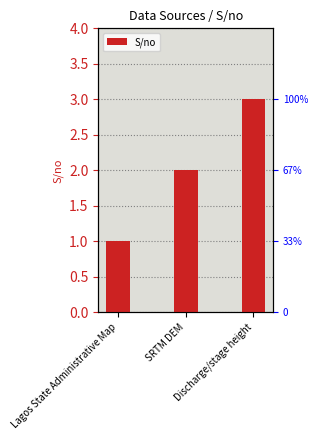

Reading right to left, transcribe all the data shown in this chart.

Discharge/stage height=3	SRTM DEM=2	Lagos State Administrative Map=1